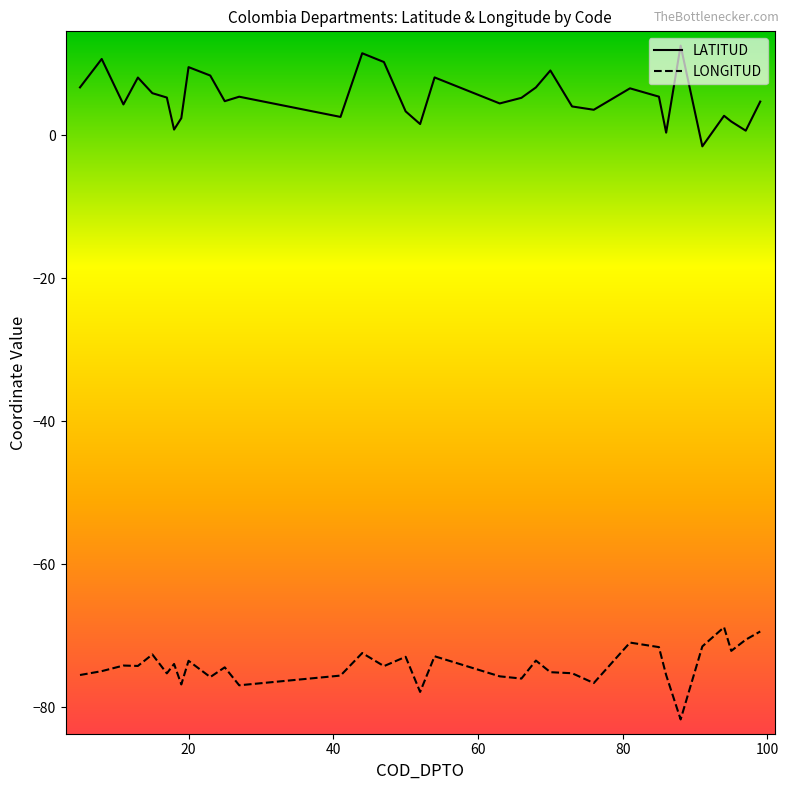

True or false: LATITUD and LONGITUD cross at least once.

False